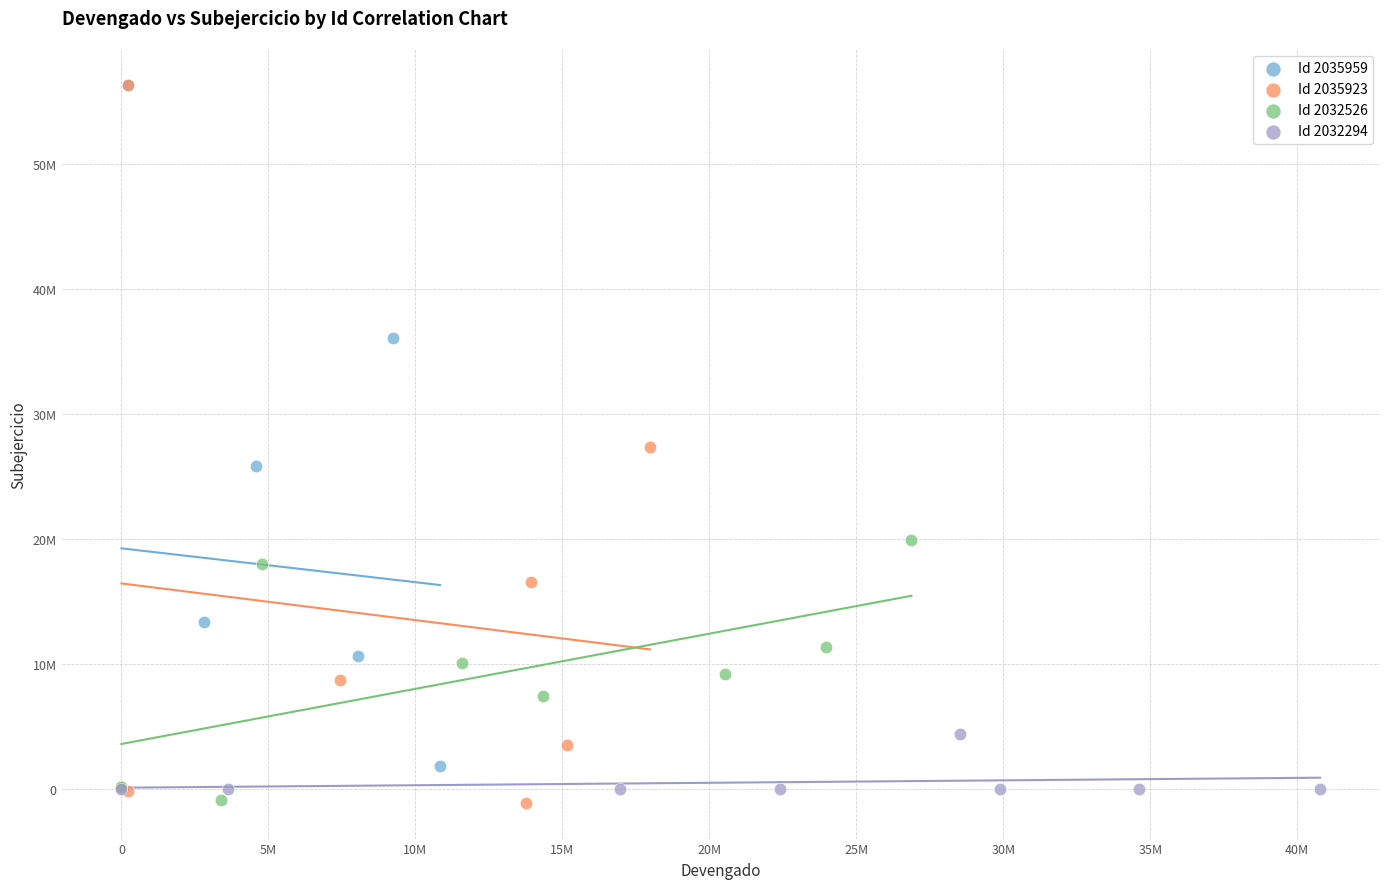

What are all the series names shown in the legend?

Id 2035959, Id 2035923, Id 2032526, Id 2032294